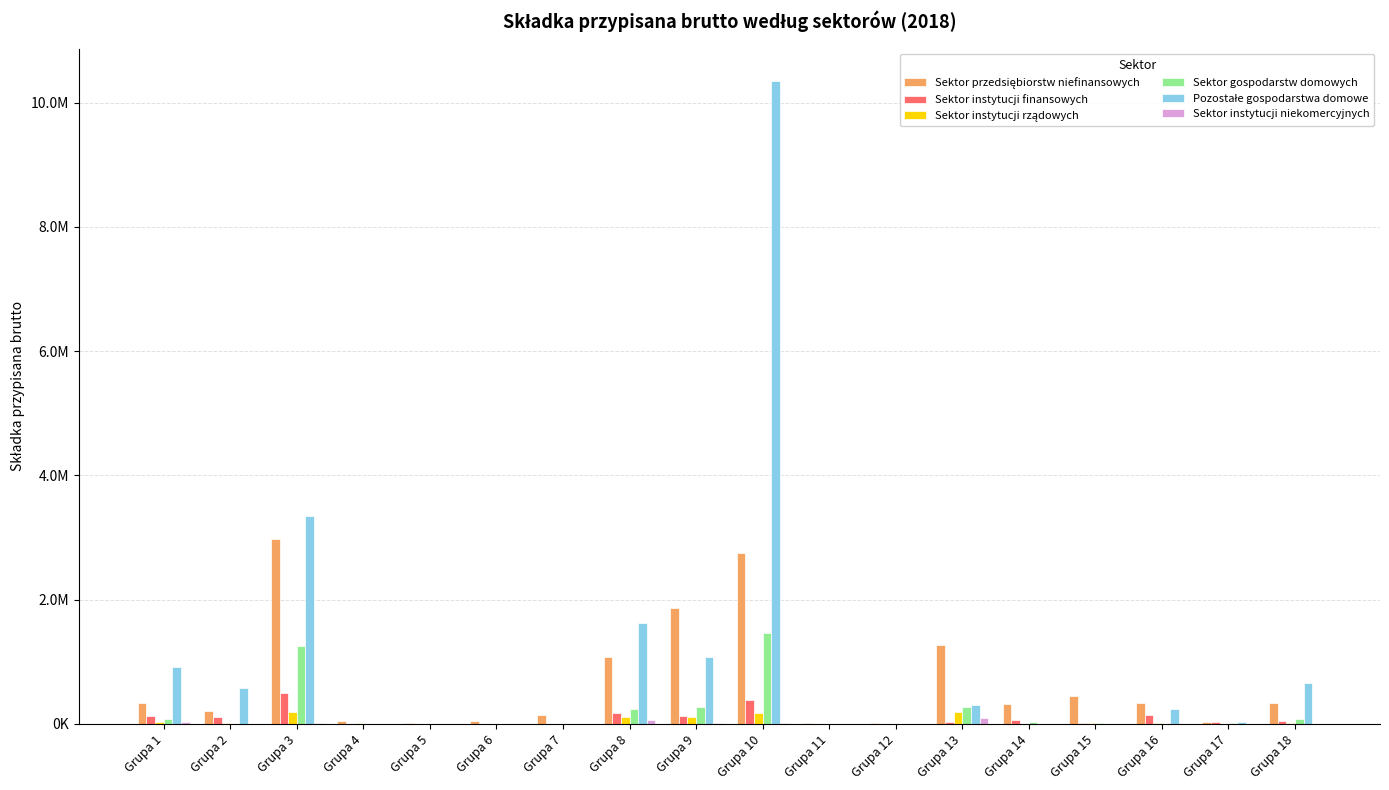

The value of Sektor instytucji finansowych at Grupa 6 is 316.5. True or false?

False